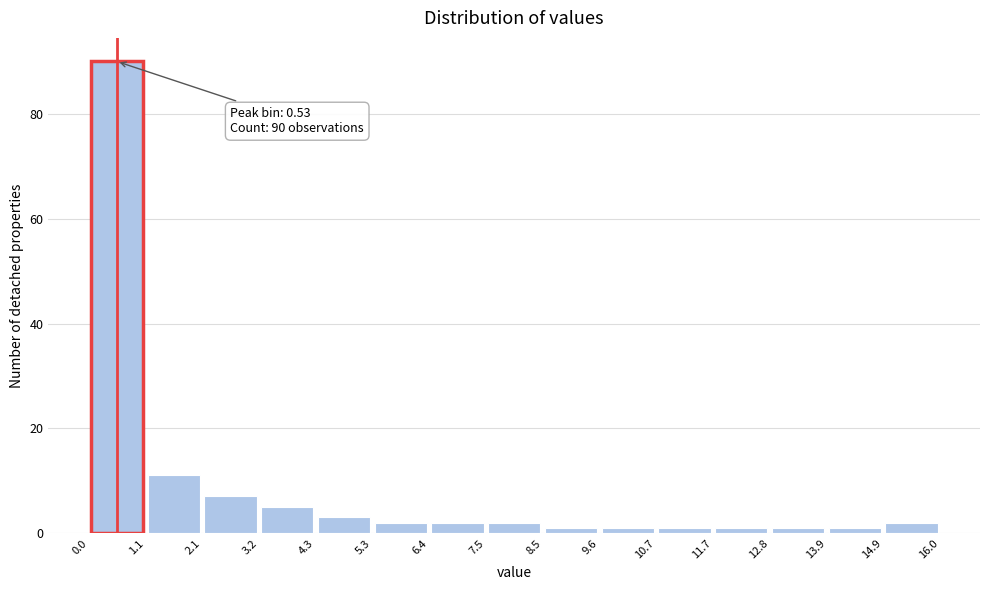

Over which range of the x-axis is the bar tallest?

0.0 to 1.1